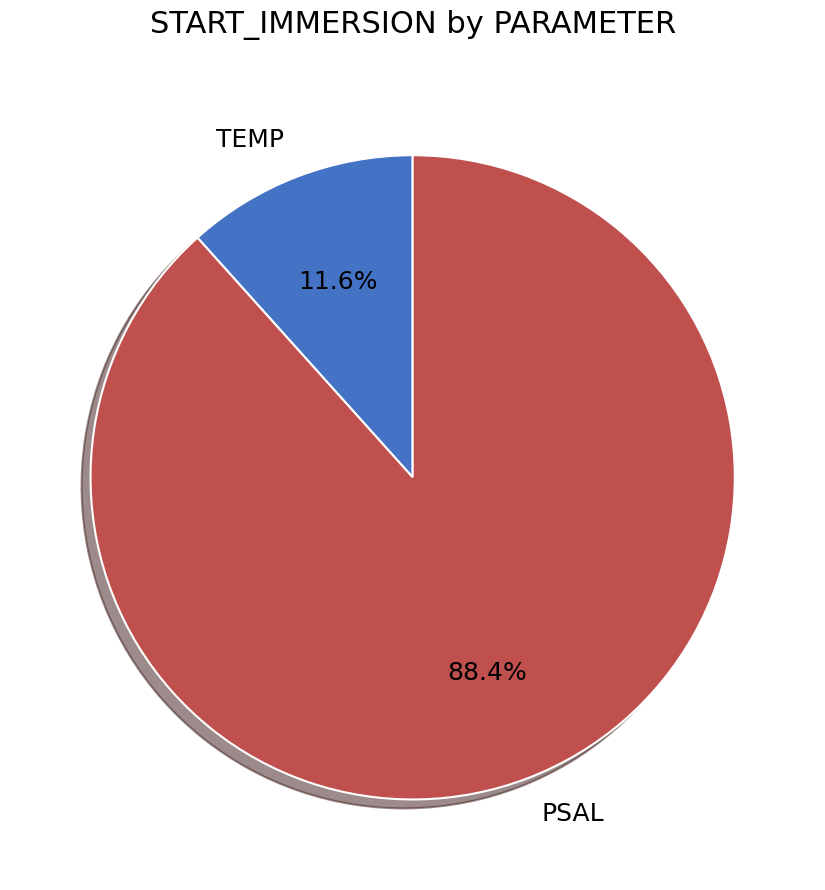

To the nearest percent, what percentage of the pie is TEMP?

12%